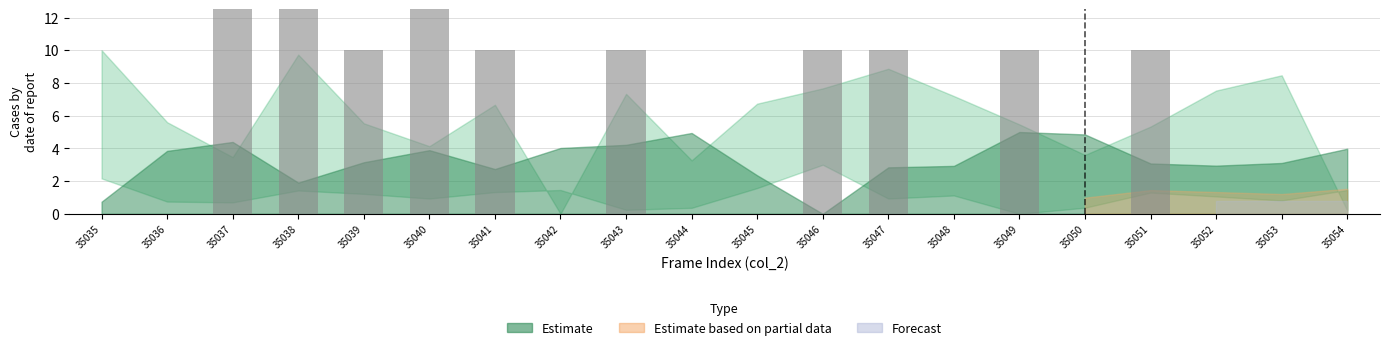

Where is the data nearest to the value 10?

35039